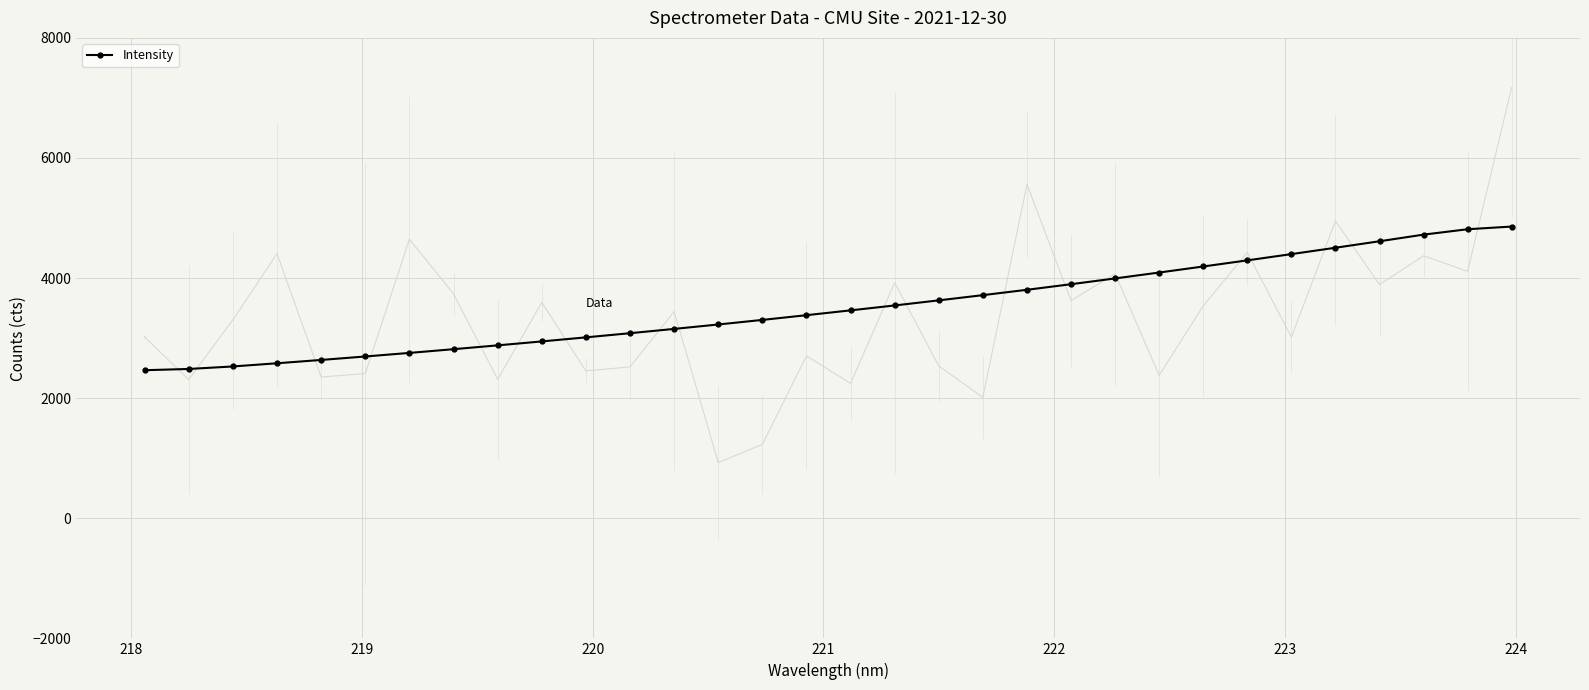

What is the minimum value for Intensity?

2465.5